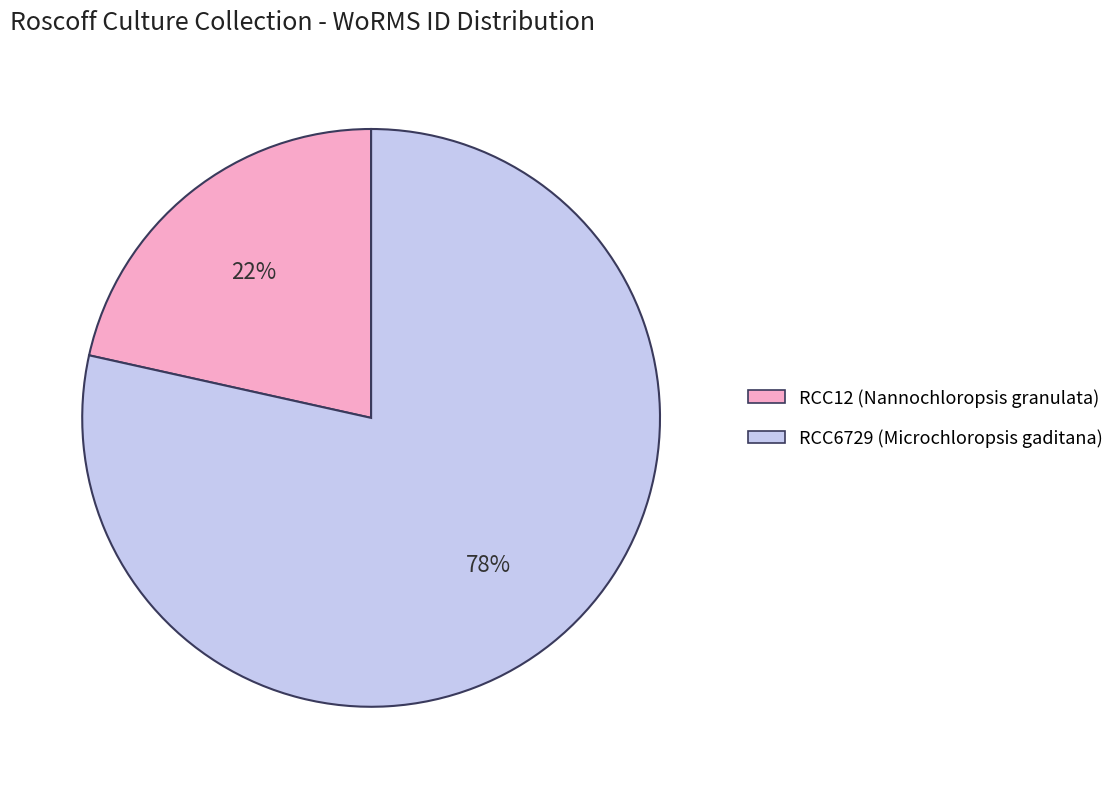

To the nearest percent, what percentage of the pie is RCC6729?

78%